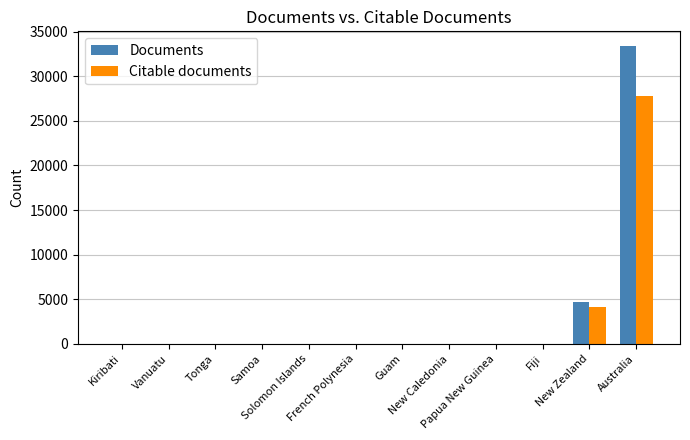

What is the sum of all Citable documents values?

32018